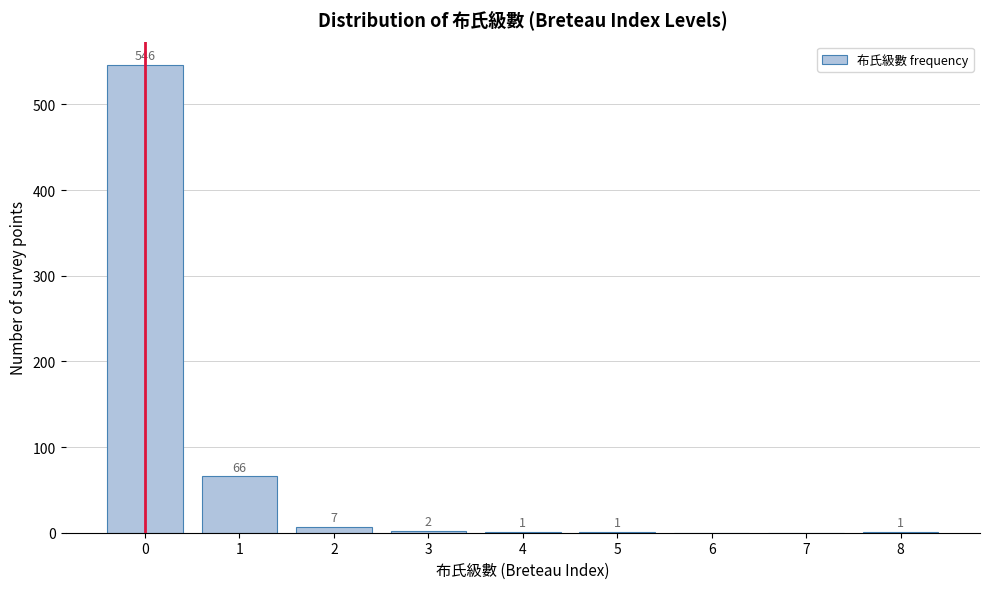

Reading left to right, extract all data points from this chart.

0=546	1=66	2=7	3=2	4=1	5=1	6=0	7=0	8=1